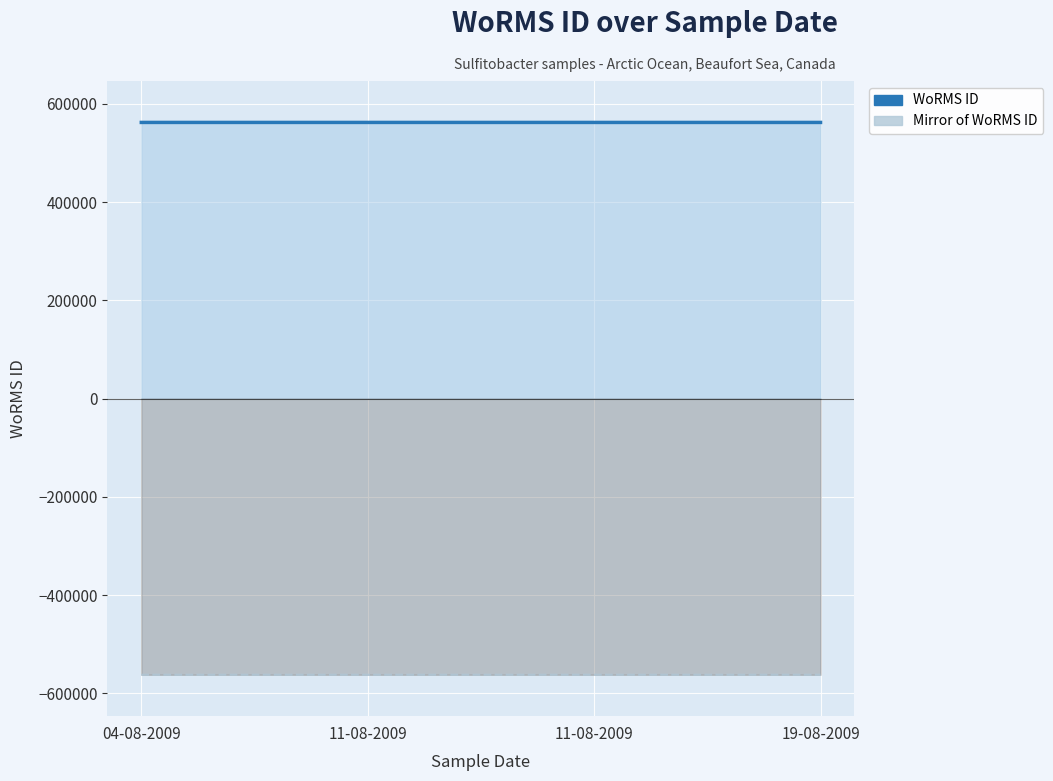

Count the WoRMS ID values in the range 562097 to 562103.

4